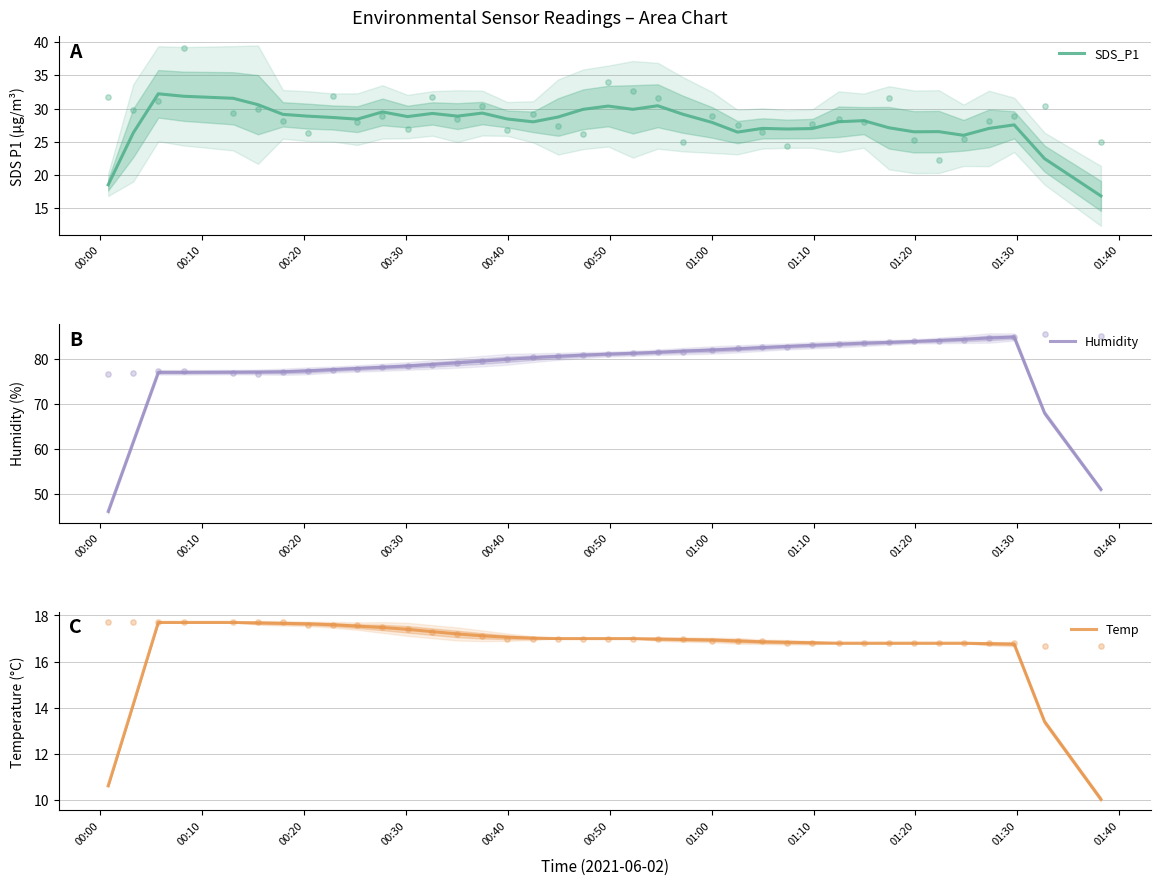

At how many categories does at least one series exceed 32?

38